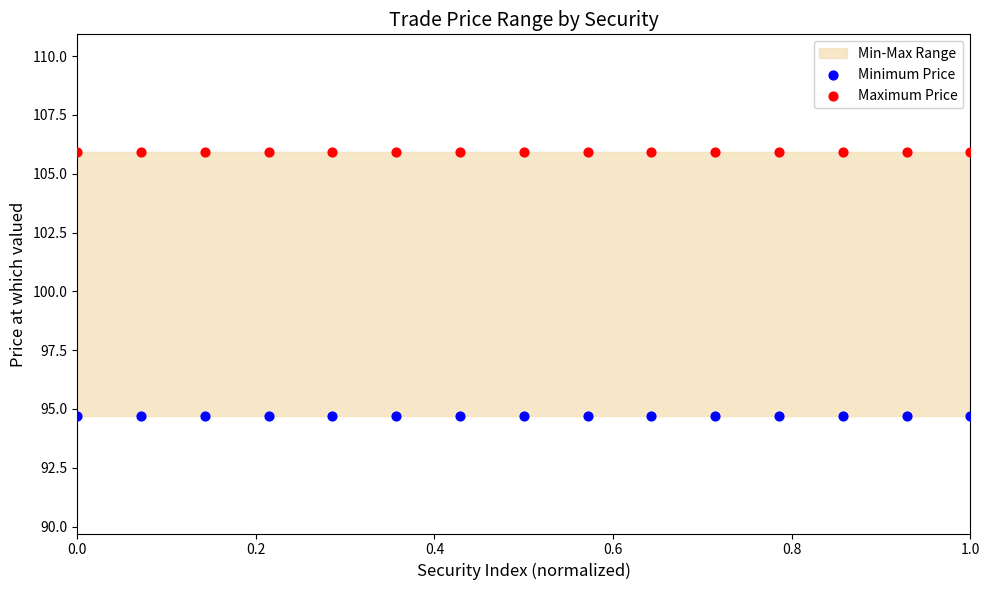

Which series contains the lowest Y value?

Minimum Price